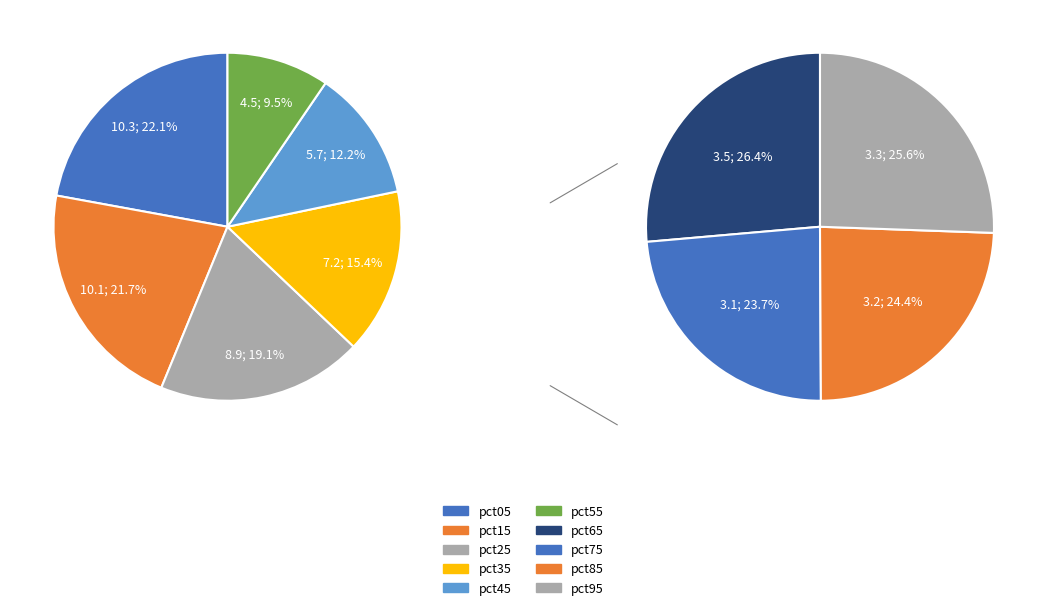

Combined, do pct35 and pct75 account for over 50%?

No